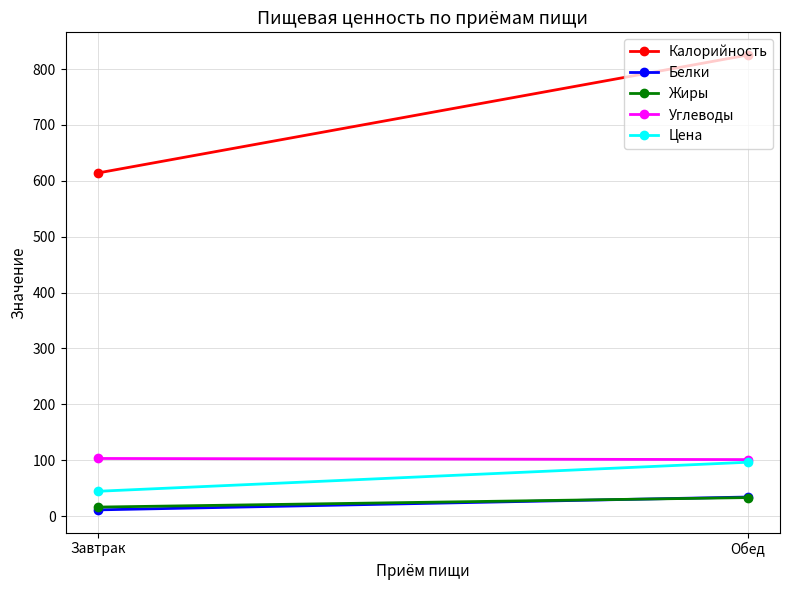

Which series has the widest spread of values?

Калорийность